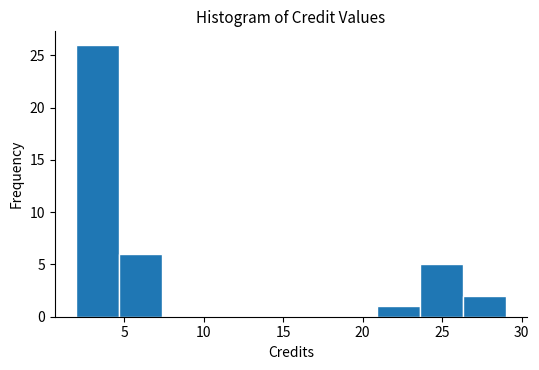

Reading left to right, transcribe this chart: for each bar, give the range it covers on the x-axis and its height. Neither the bar edges nor the heights are printed on the chart, so give them approximately, as read against the axes.

2.0 to 4.7: 26
4.7 to 7.4: 6
7.4 to 10.1: 0
10.1 to 12.8: 0
12.8 to 15.5: 0
15.5 to 18.2: 0
18.2 to 20.9: 0
20.9 to 23.6: 1
23.6 to 26.3: 5
26.3 to 29.0: 2